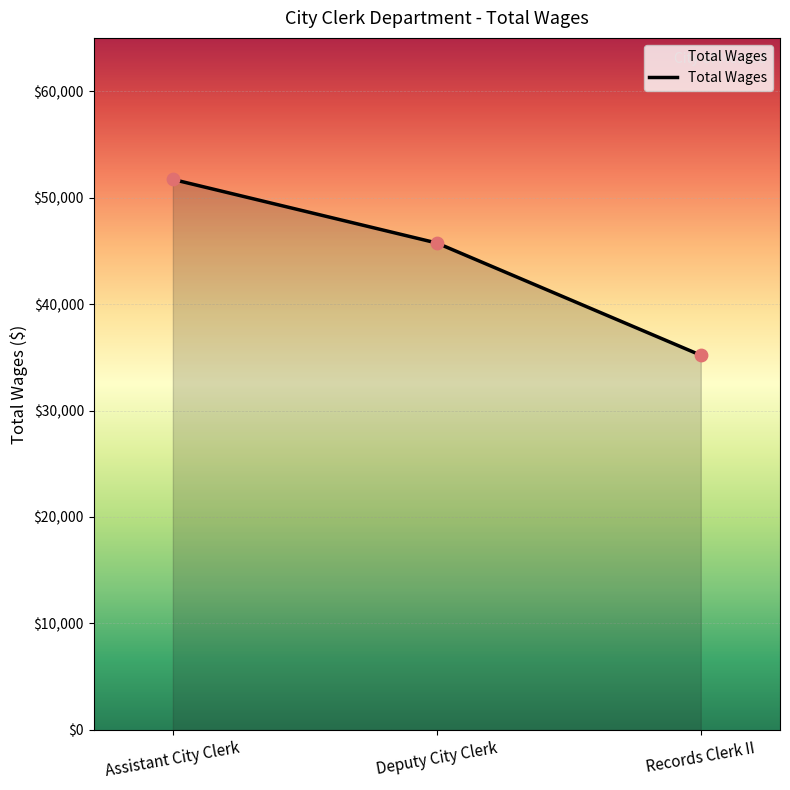

Approximately how many times larger is the value at Records Clerk II compared to Assistant City Clerk?

0.7